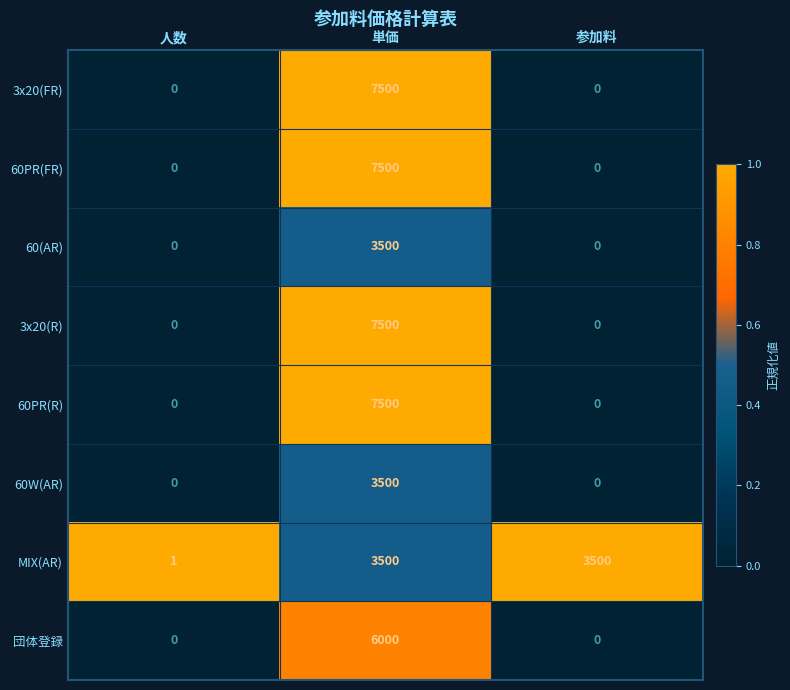

What is the difference between the maximum and minimum values in the 3x20(FR) series?

7500